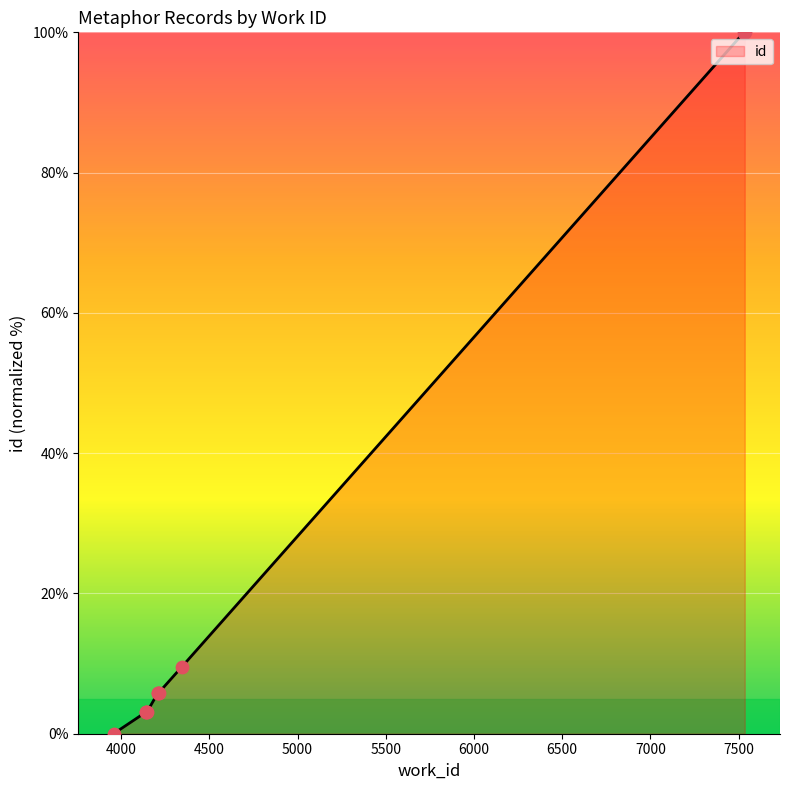

Approximately how many times larger is the value at 7529 compared to 4213?

17.1